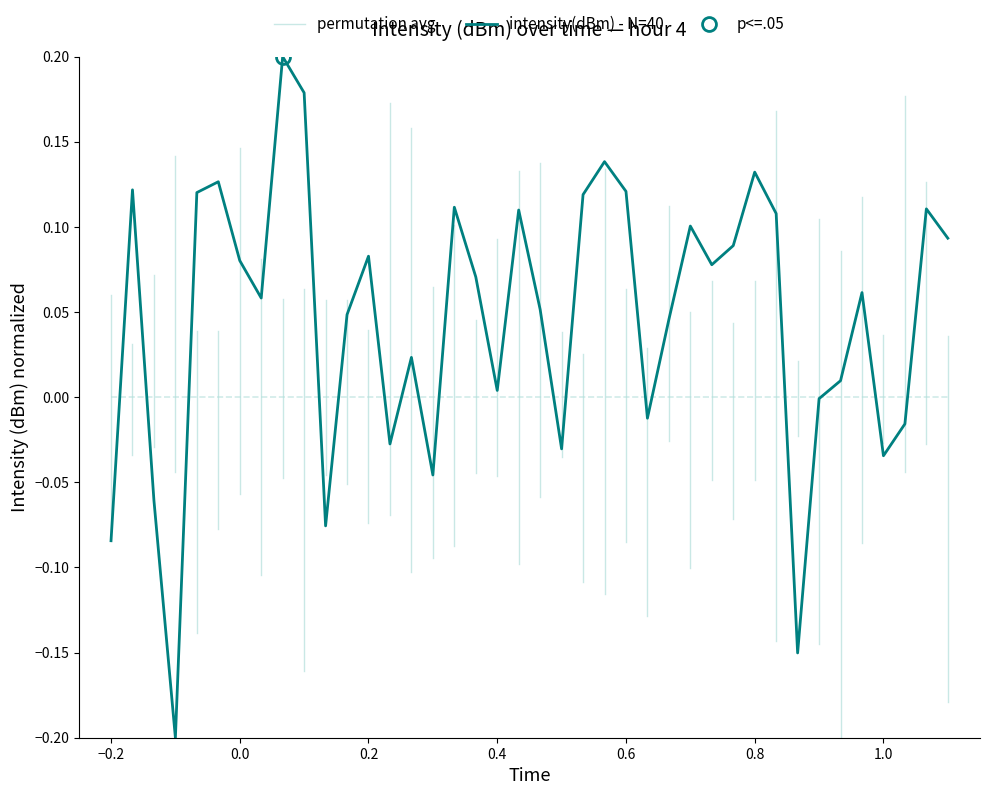

How many data points are less than 0?

12